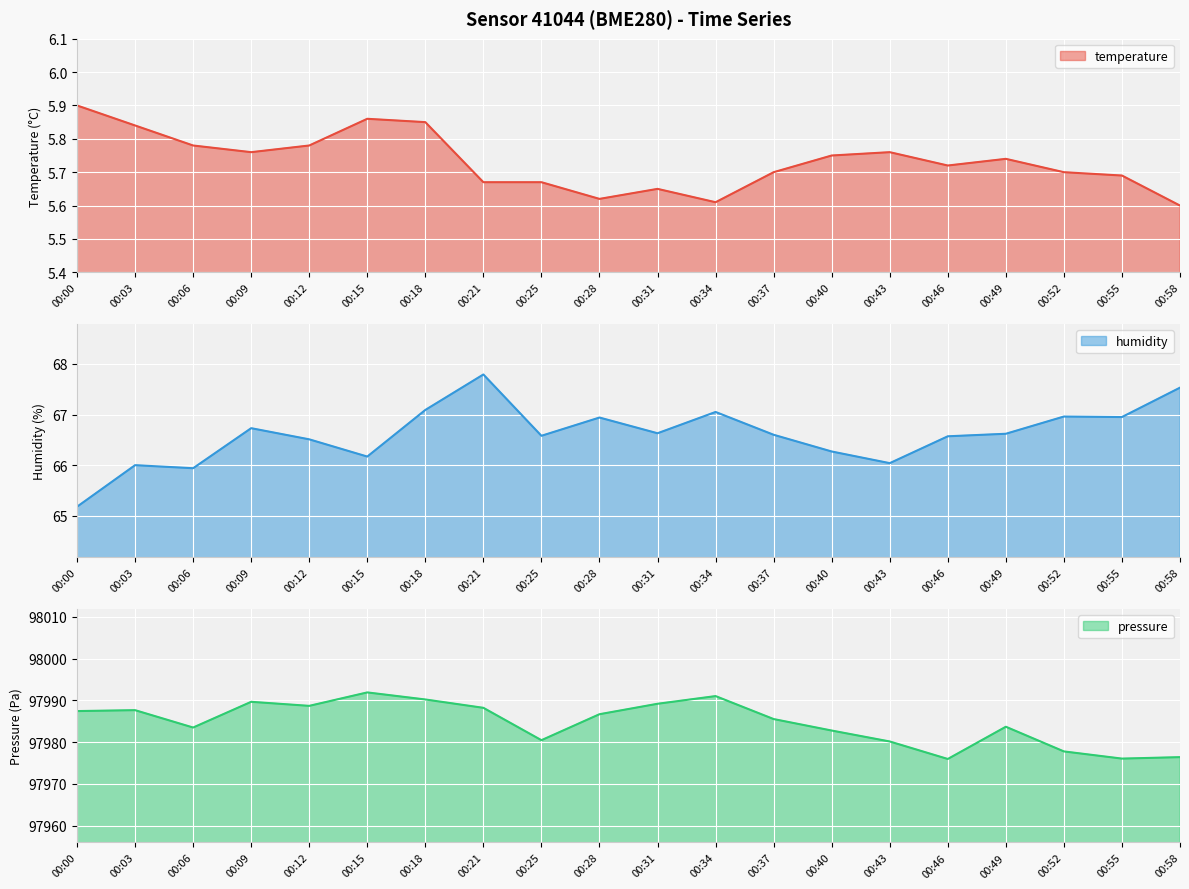

True or false: pressure and temperature intersect in this chart.

False